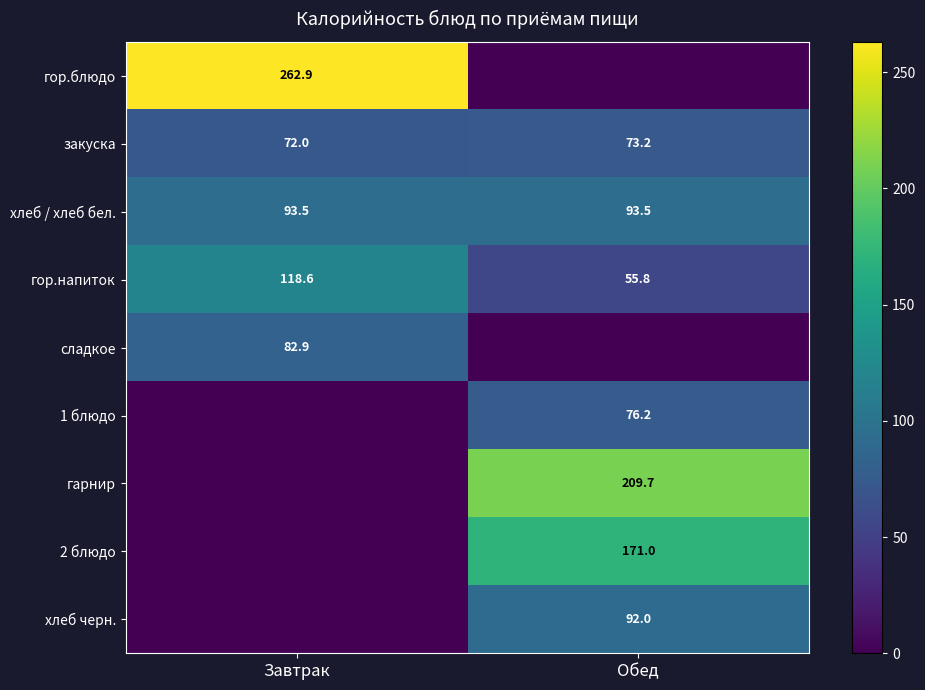

At which label does гор.напиток reach its peak?

Завтрак